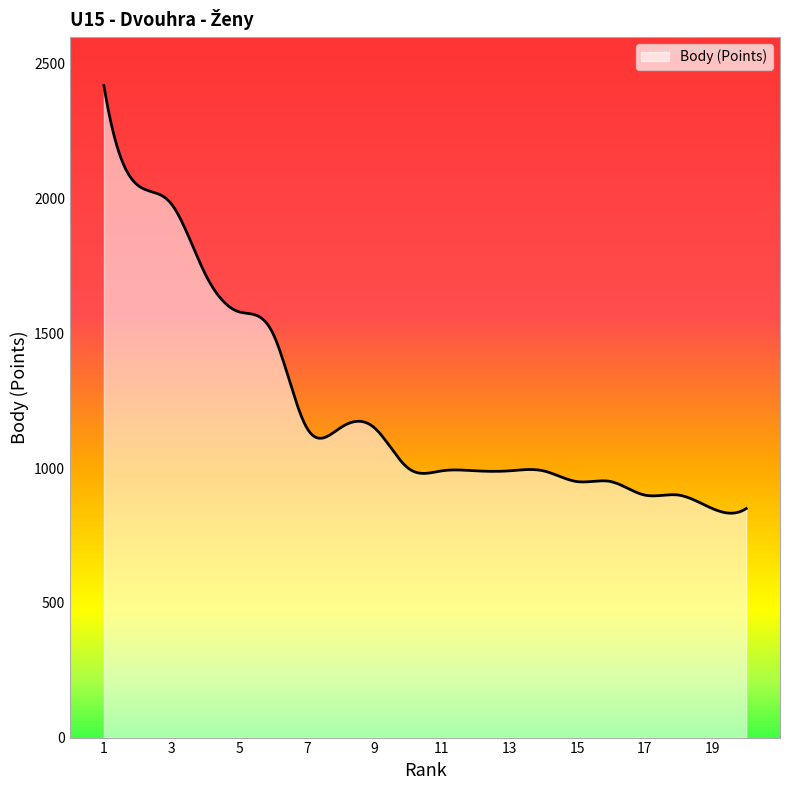

What is the difference between the maximum and minimum values?

1587.2